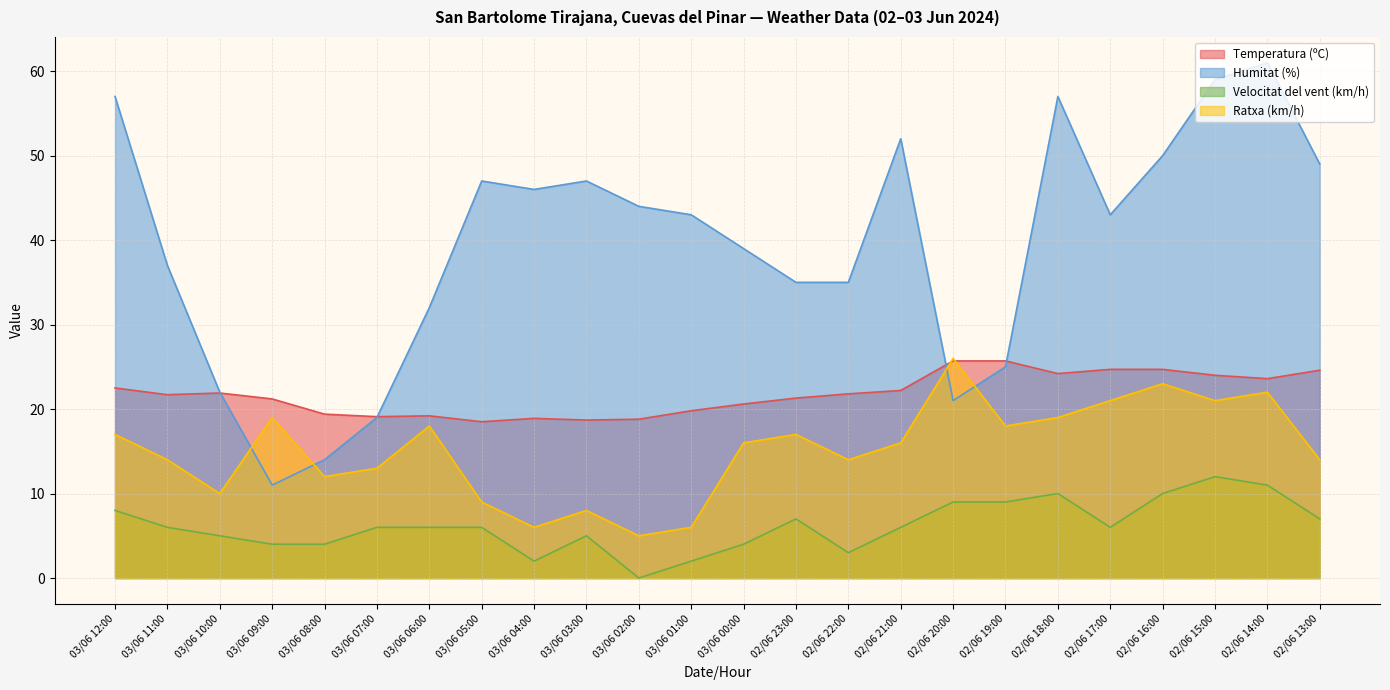

The value of Ratxa (km/h) at 03/06 12:00 is 26.5. True or false?

False